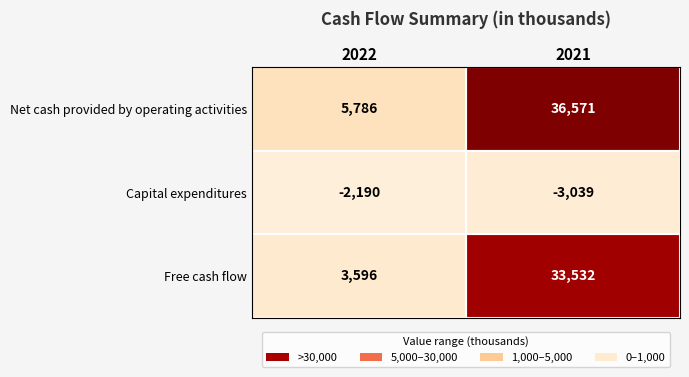

What value does the Net cash provided by operating activities series have at 2021, to the nearest 10?

36570